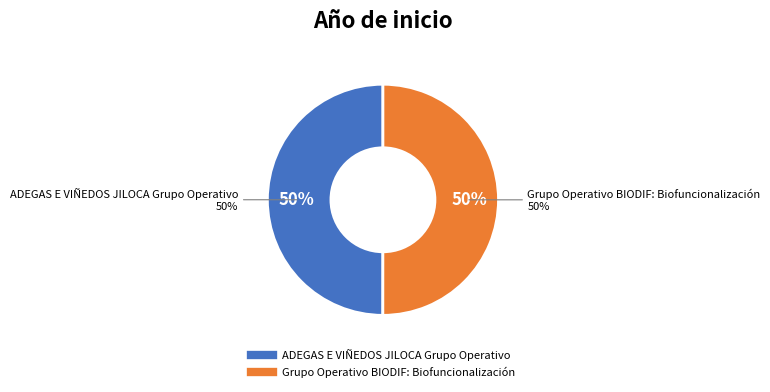

Which category has the smallest portion of the pie?

ADEGAS E VIÑEDOS JILOCA Grupo Operativo